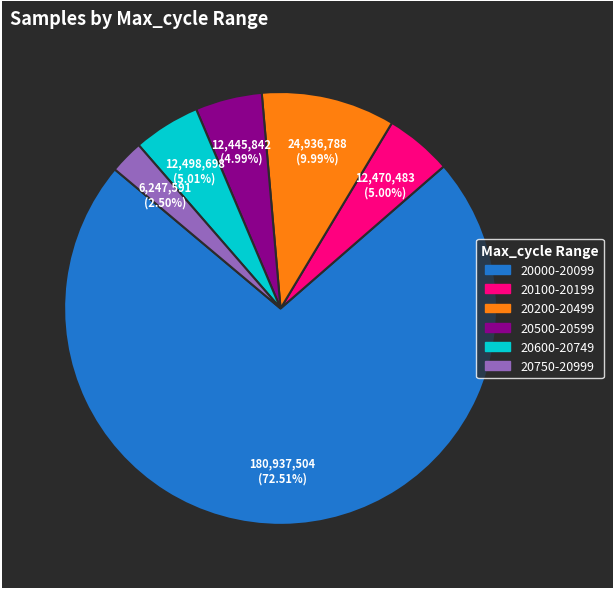

Count the number of slices in the pie.

6